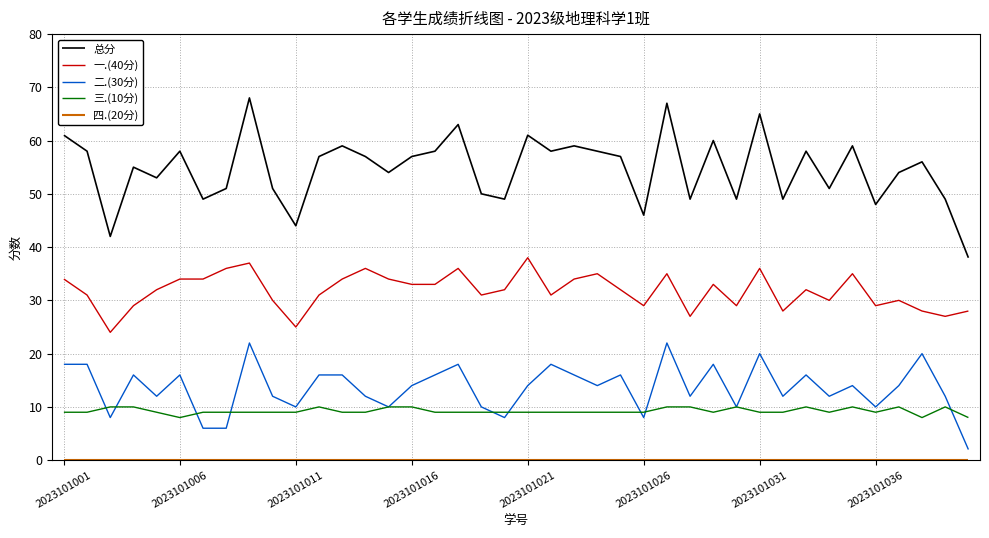

Which series has the largest range (max minus min)?

总分